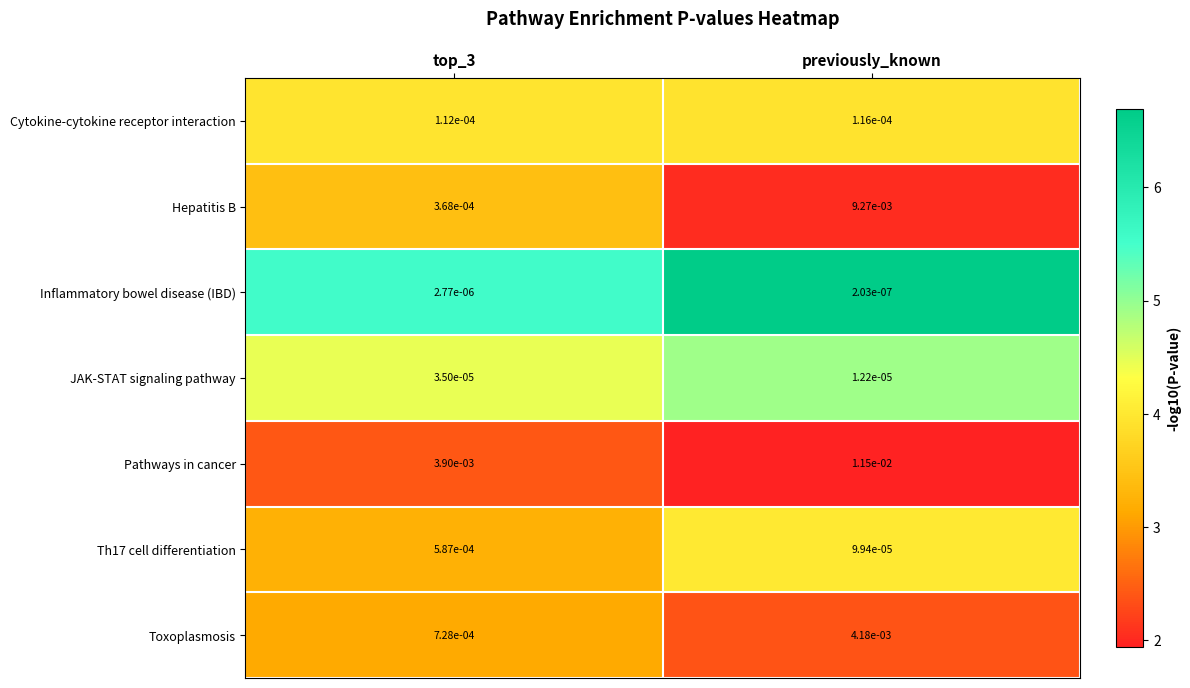

Where is JAK-STAT signaling pathway nearest to the value 0?

previously_known